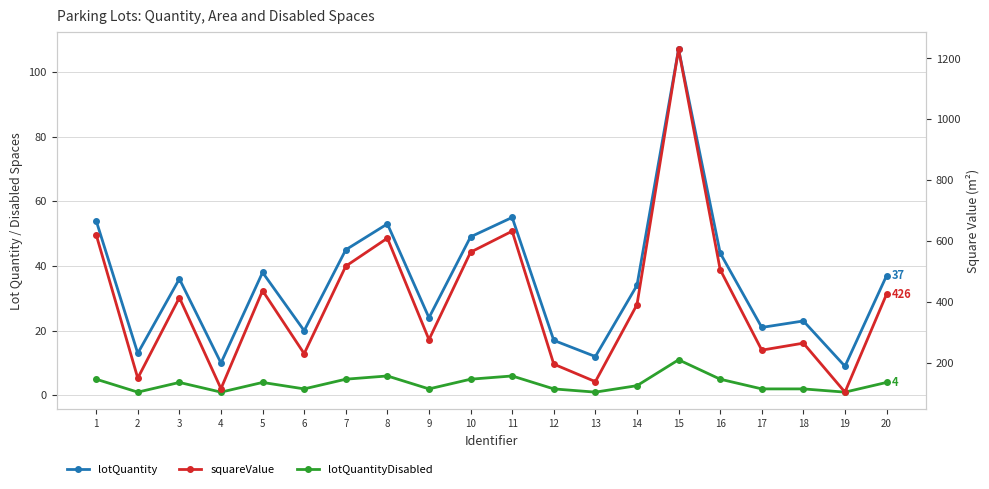

Which series has the largest total across all categories?

squareValue